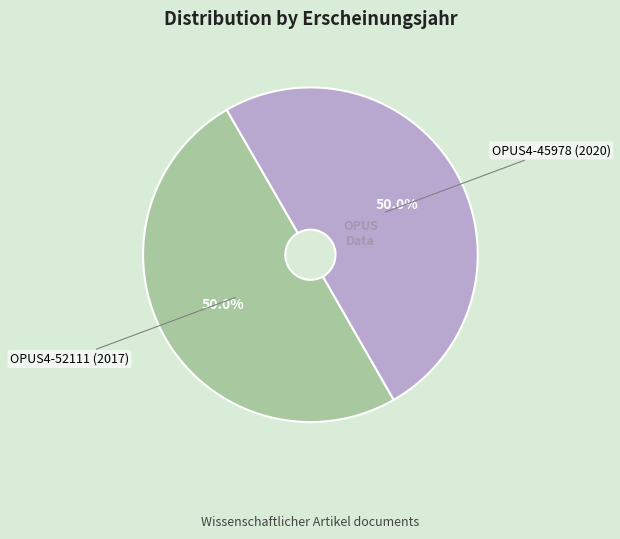

What portion of the pie excludes OPUS4-45978 (2020)?

50.0%